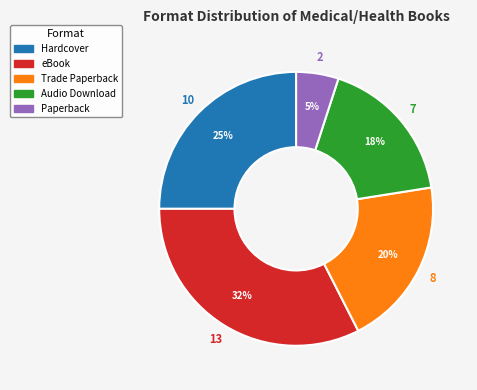

Approximately how many times larger is the value at Audio Download compared to Hardcover?

0.7